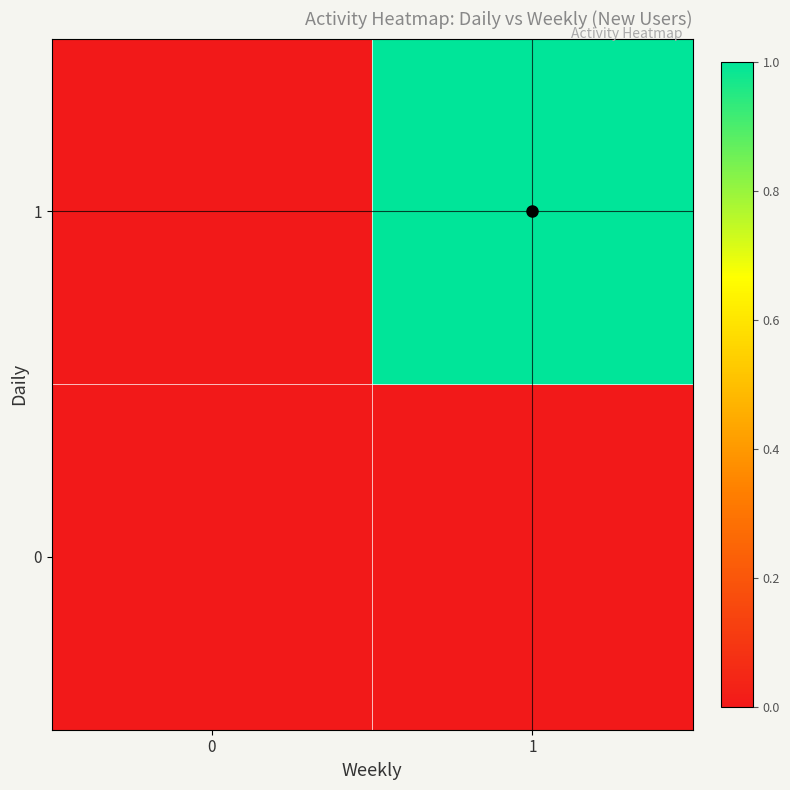

Between 0 and 1, which series saw the biggest shift?

1